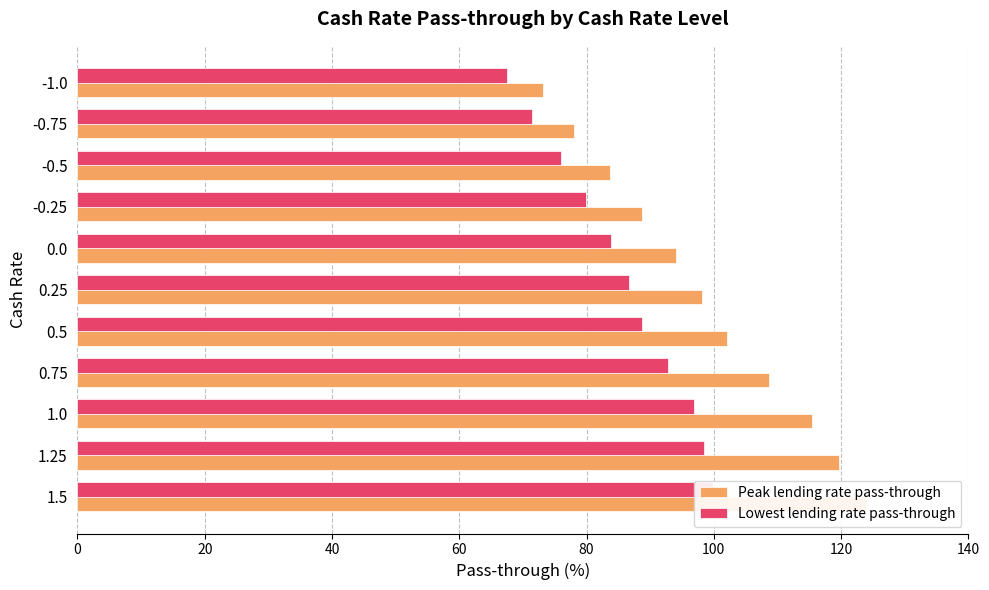

What is the difference between the maximum and minimum values in the Lowest lending rate pass-through series?

32.4